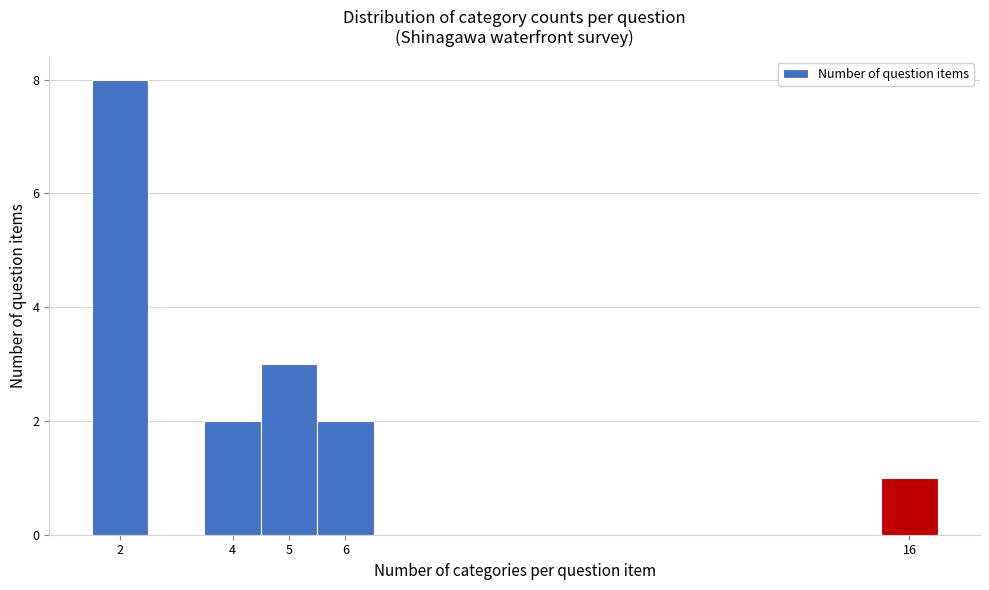

Over which range of the x-axis is the bar tallest?

1.5 to 2.5